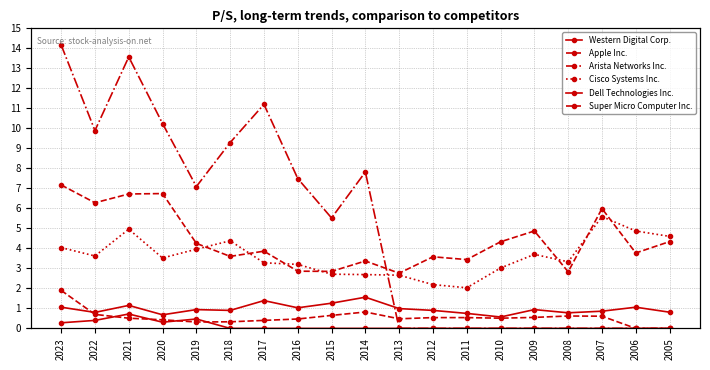

True or false: Western Digital Corp. and Apple Inc. cross at least once.

False